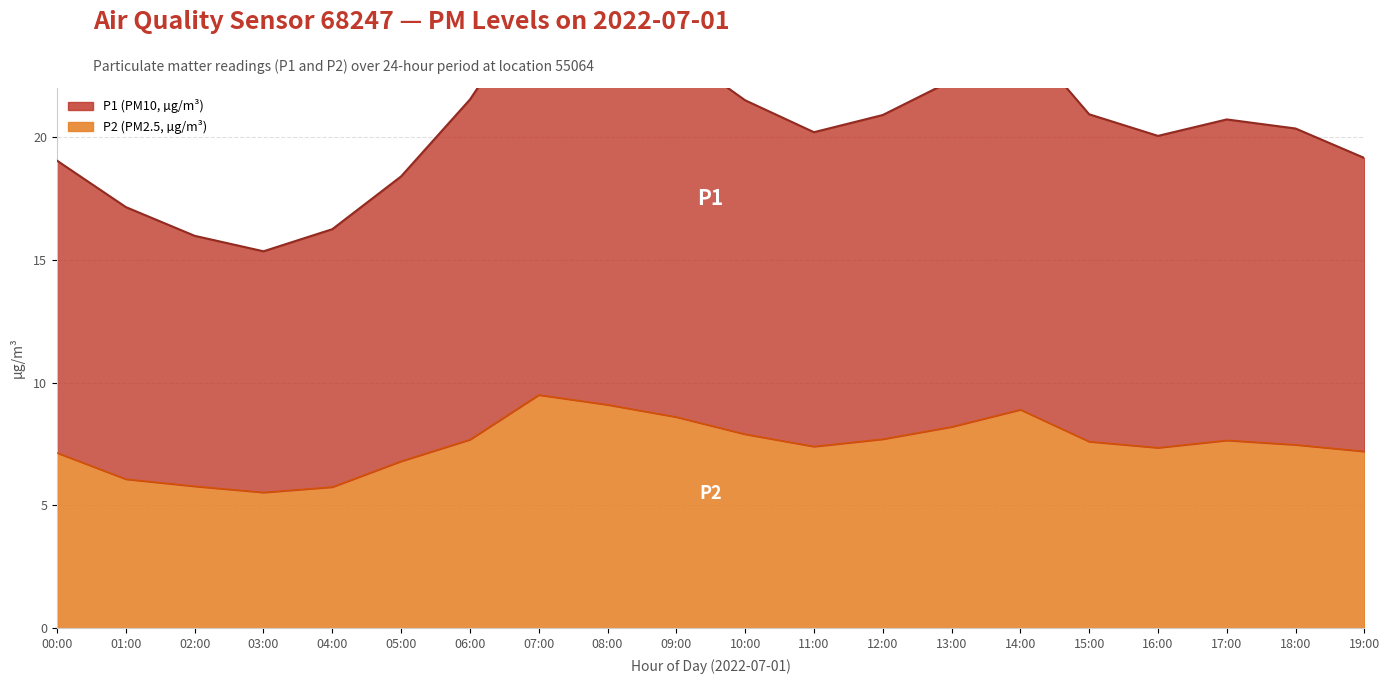

The P1 series shows 13.6 at 10:00. True or false?

True